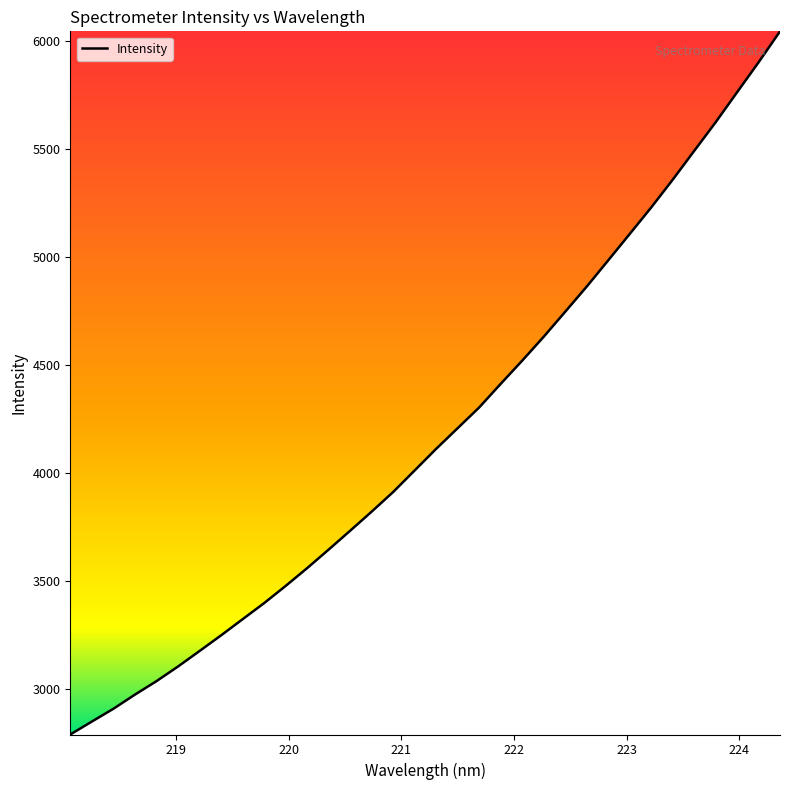

What is the minimum value shown in the chart?

2791.7